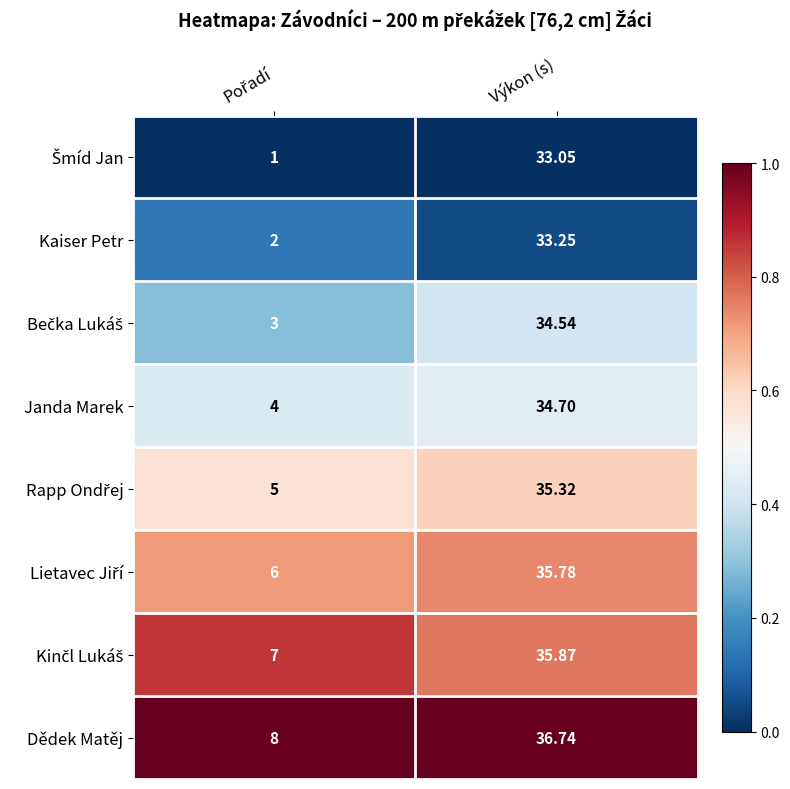

Which series has the largest total across all categories?

Dědek Matěj